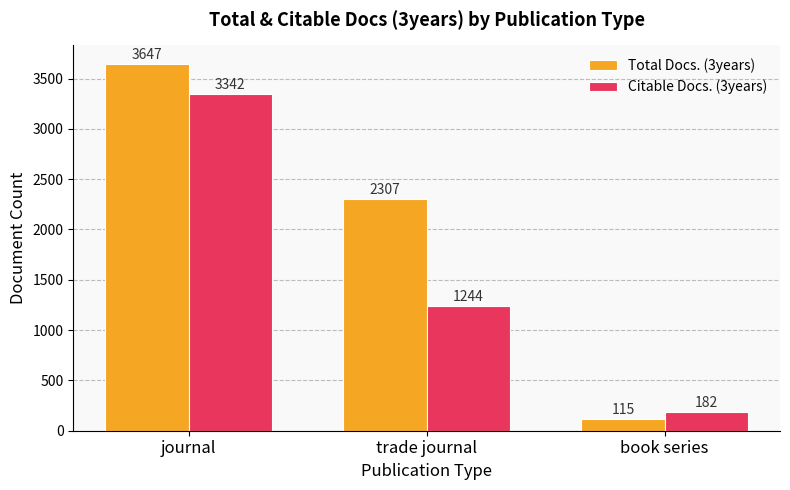

At which category is the sum across all series the highest?

journal